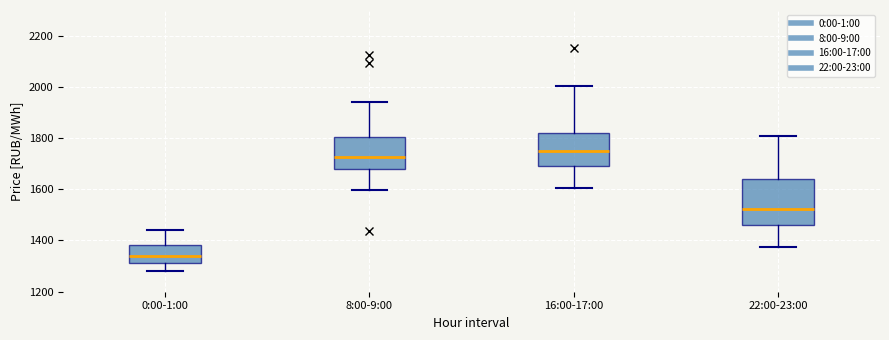

Reading left to right, transcribe this box plot: for each box, give where its median line is, the range the box spans, and where its two whiskers end, as read against the y-axis. The values are not printed on the chart, so give them approximately, as read against the axis.

0:00-1:00: median 1340, box 1320 to 1380, whiskers 1280 to 1440
8:00-9:00: median 1720, box 1680 to 1800, whiskers 1600 to 1940
16:00-17:00: median 1760, box 1700 to 1820, whiskers 1600 to 2000
22:00-23:00: median 1520, box 1460 to 1640, whiskers 1380 to 1800